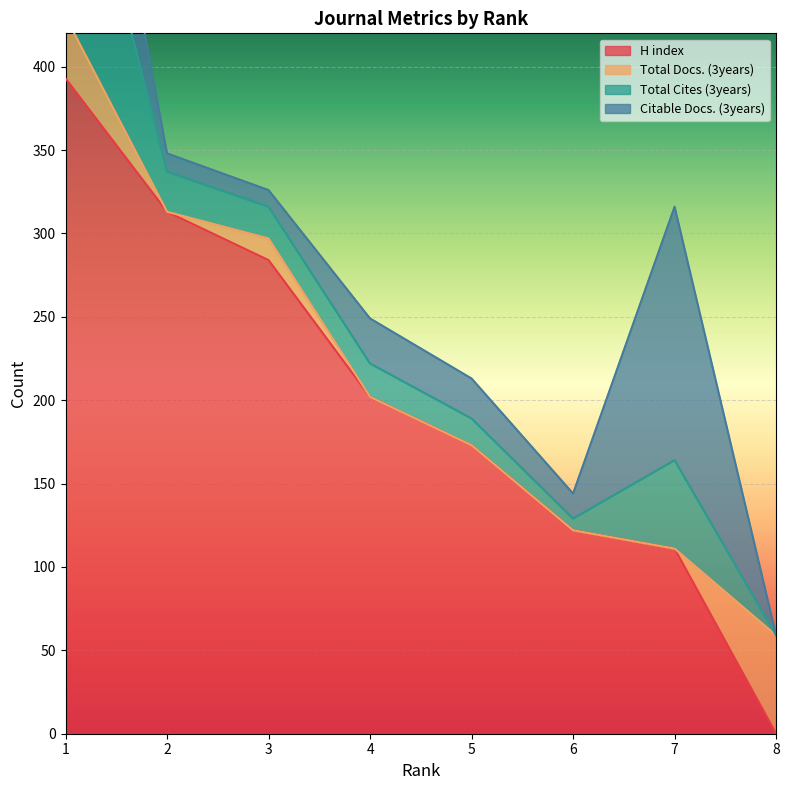

Where is the first local minimum for Citable Docs. (3years)?

3